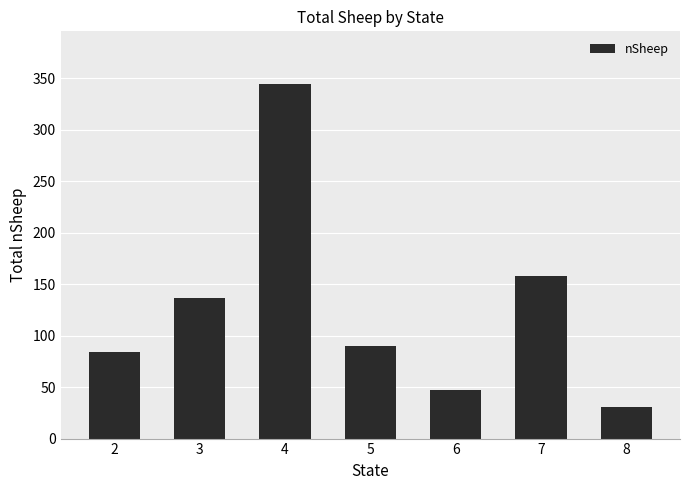

Reading left to right, list all the values displayed in this chart.

84	137	344	90	47	158	31